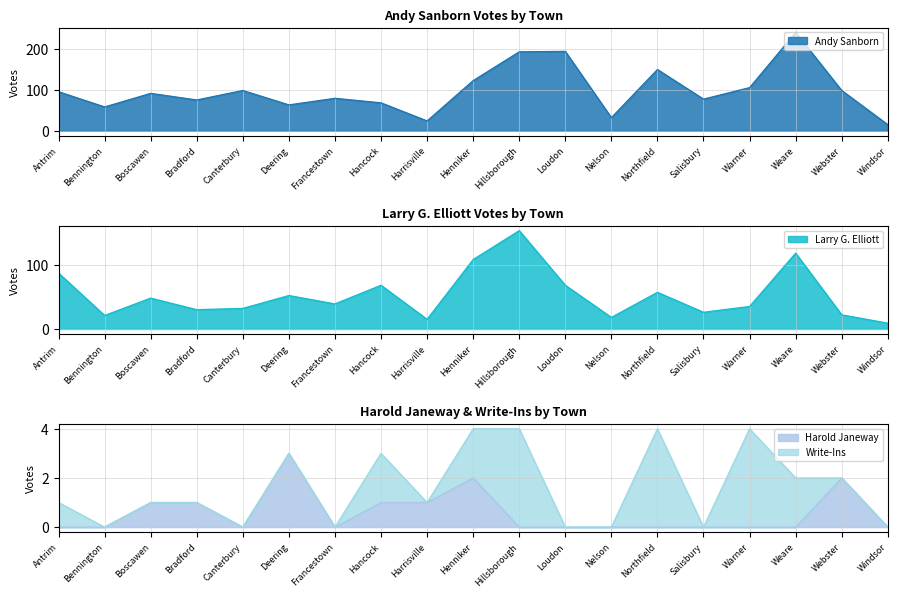

What is the label of the 10th point from the left?

Henniker